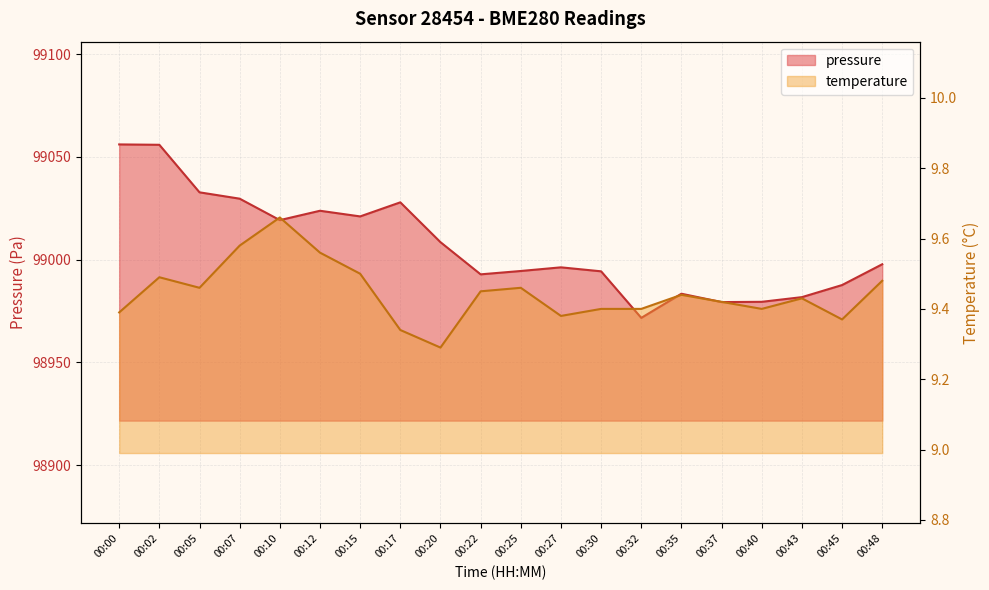

Reading left to right, transcribe all the data shown in this chart.

pressure: 99056.1	99055.9	99032.8	99029.7	99019.2	99023.8	99021.0	99027.9	99008.5	98992.8	98994.5	98996.2	98994.3	98971.7	98983.4	98979.3	98979.5	98981.8	98987.6	98997.8
temperature: 9.4	9.5	9.5	9.6	9.7	9.6	9.5	9.3	9.3	9.4	9.5	9.4	9.4	9.4	9.4	9.4	9.4	9.4	9.4	9.5